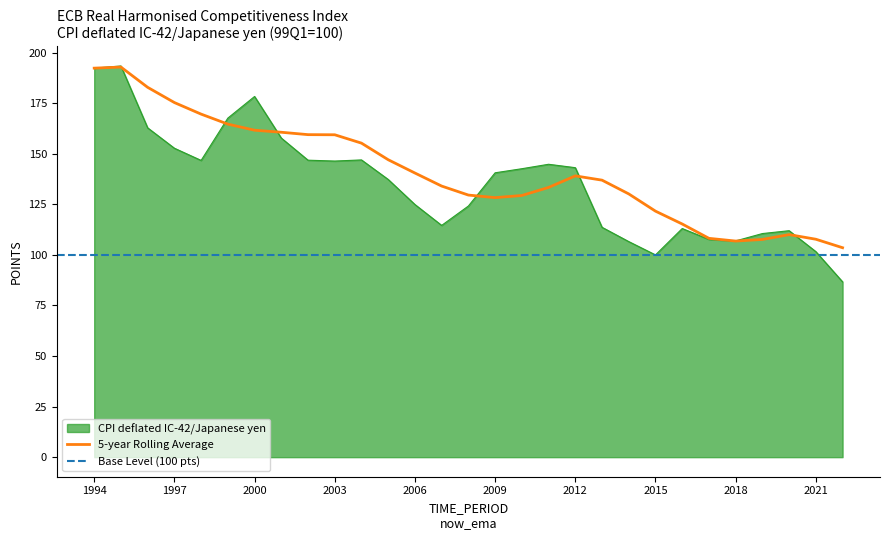

How many interior local peaks (higher than both neighbors) does the data have?

6